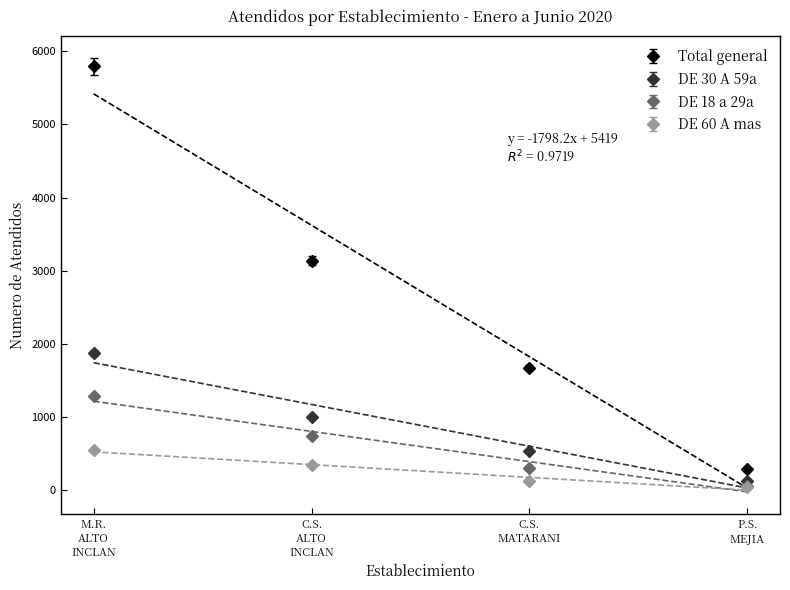

True or false: DE 60 A mas has more than 0 interior local peaks.

False